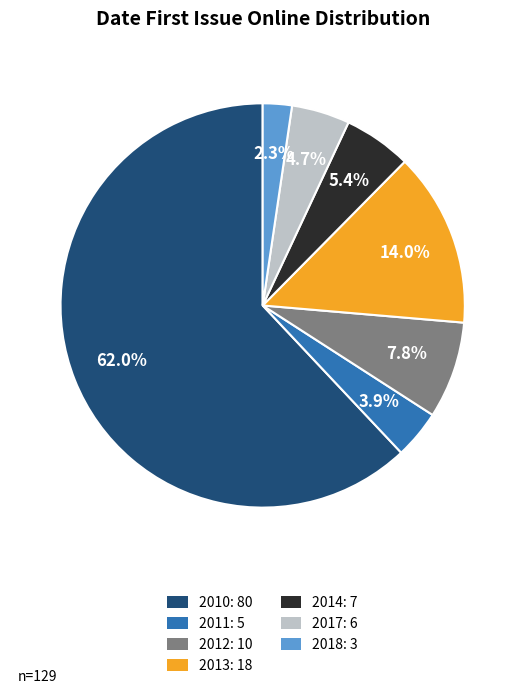

Which slice is the largest?

2010